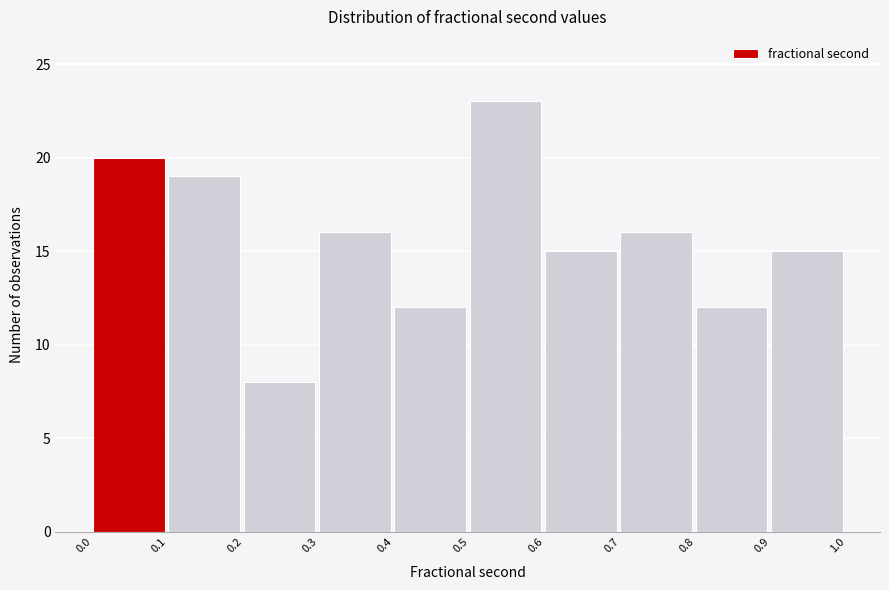

What is the height of the bar covering 0.0 to 0.1 on the x-axis? The values are not printed on the chart, so give them approximately, as read against the axis.

20